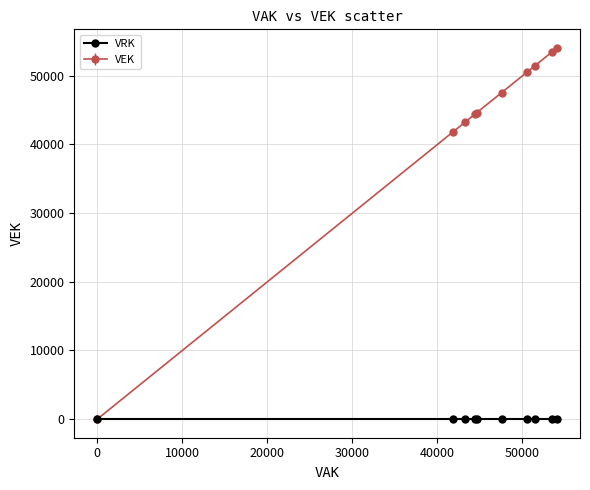

Which series has the largest range (max minus min)?

VEK